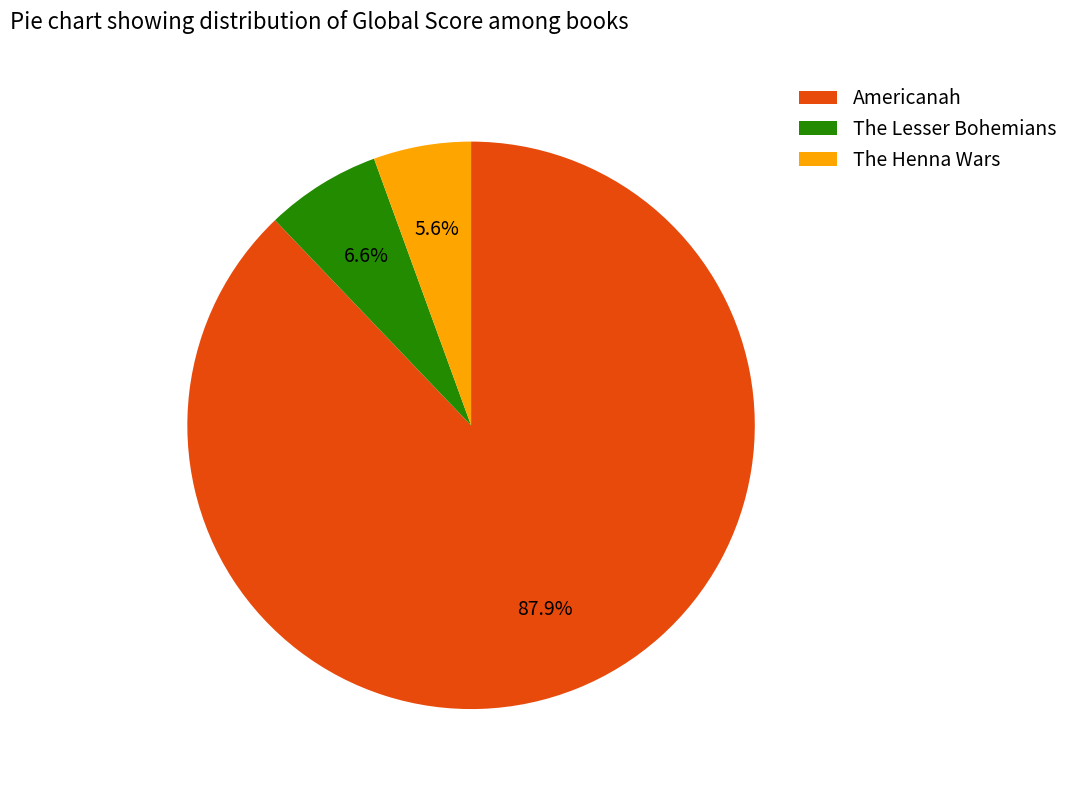

Approximately how many times larger is the value at Americanah compared to The Lesser Bohemians?

13.3